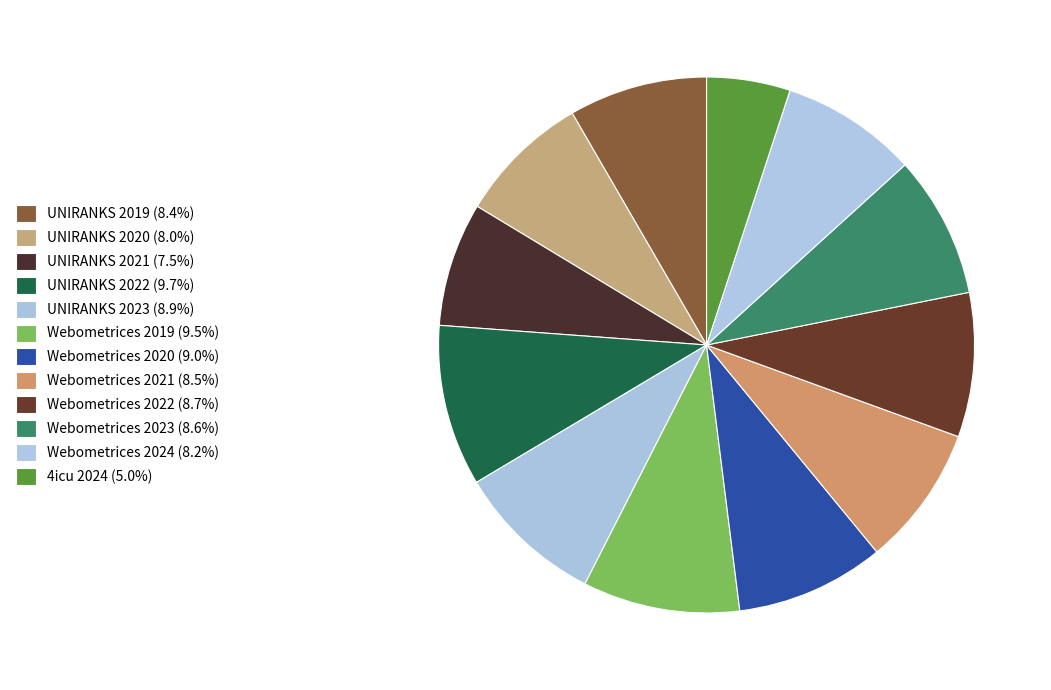

To the nearest percent, what portion does UNIRANKS 2019 represent?

8%